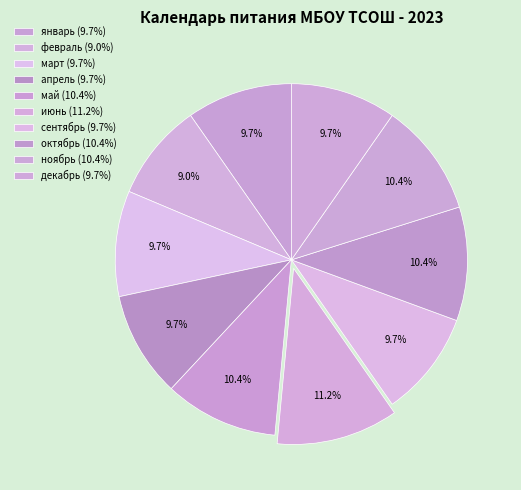

What portion of the pie excludes ноябрь?

89.6%